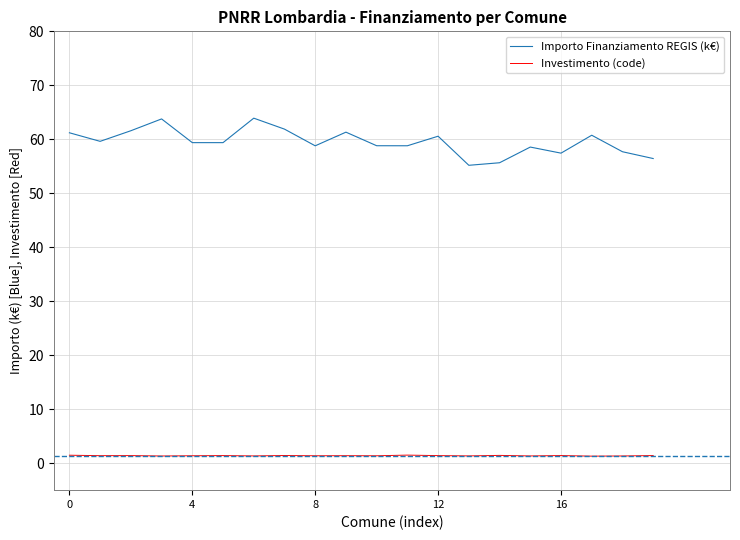

What is the difference between the maximum and minimum values in the Importo Finanziamento REGIS (k€) series?

8.7